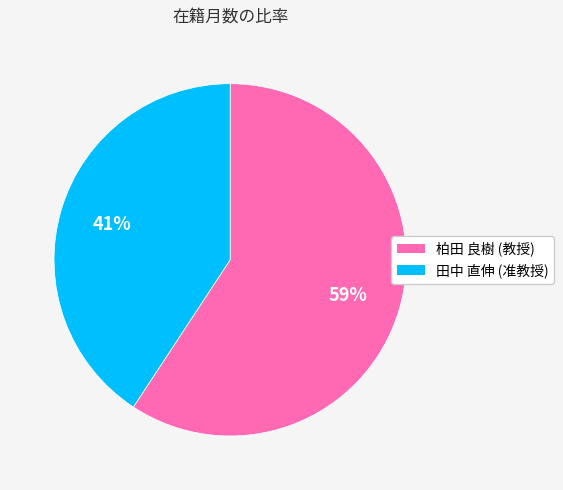

To the nearest percent, what percentage of the pie is 田中 直伸 (准教授)?

41%